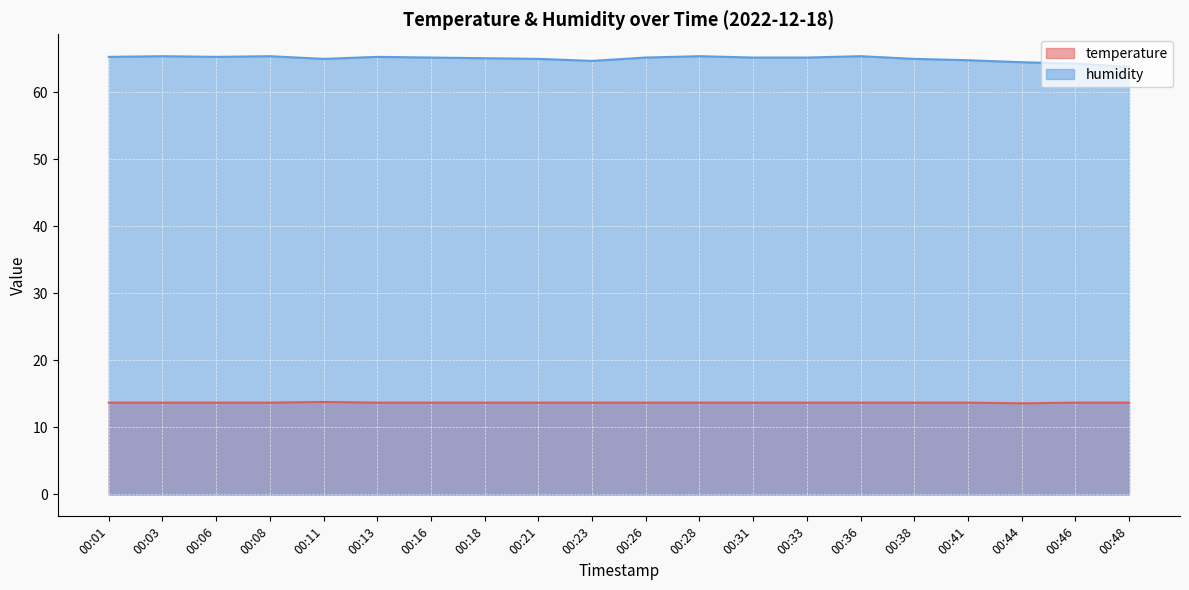

Does the chart display data point markers on the line(s)?

No